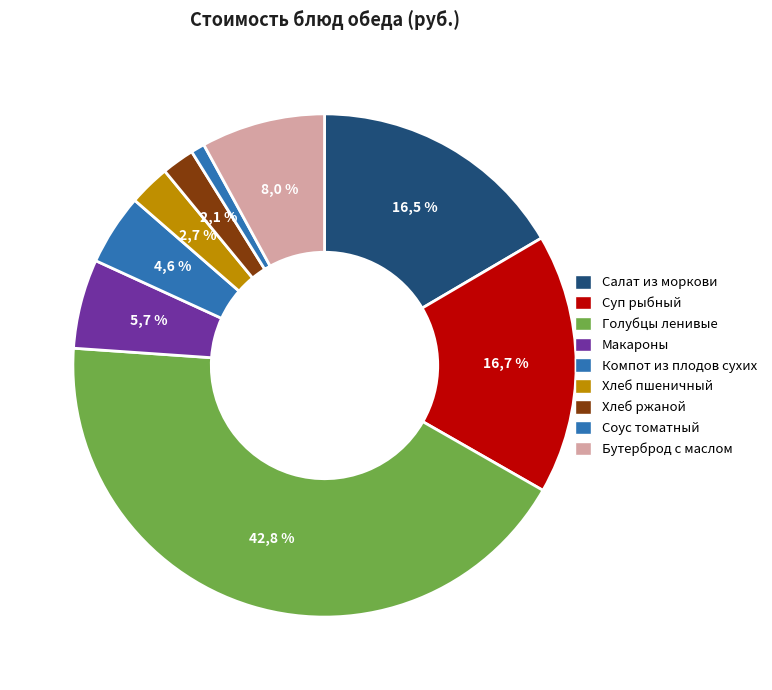

What is the ratio of the value at Хлеб ржаной to the value at Суп рыбный?

0.1